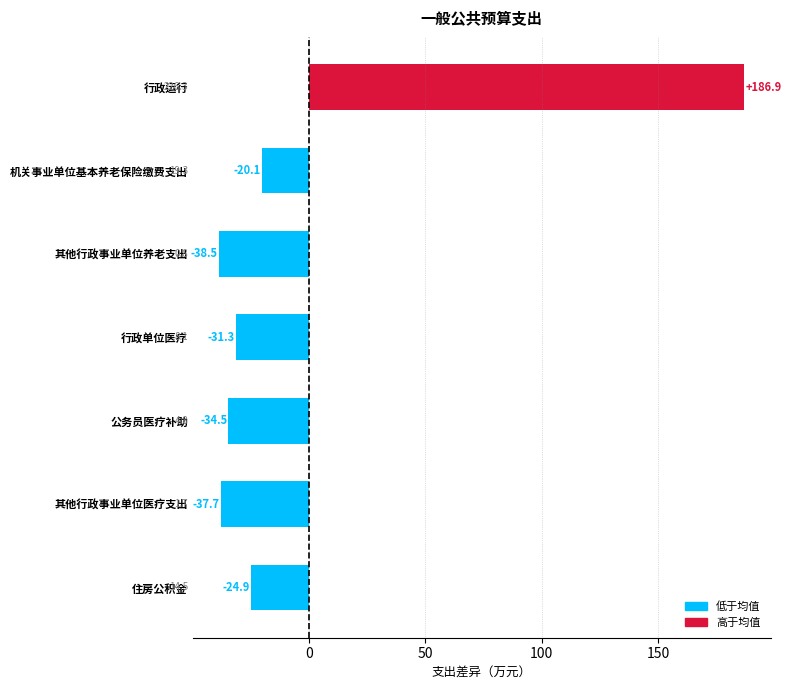

Does the chart contain stacked bars?

No